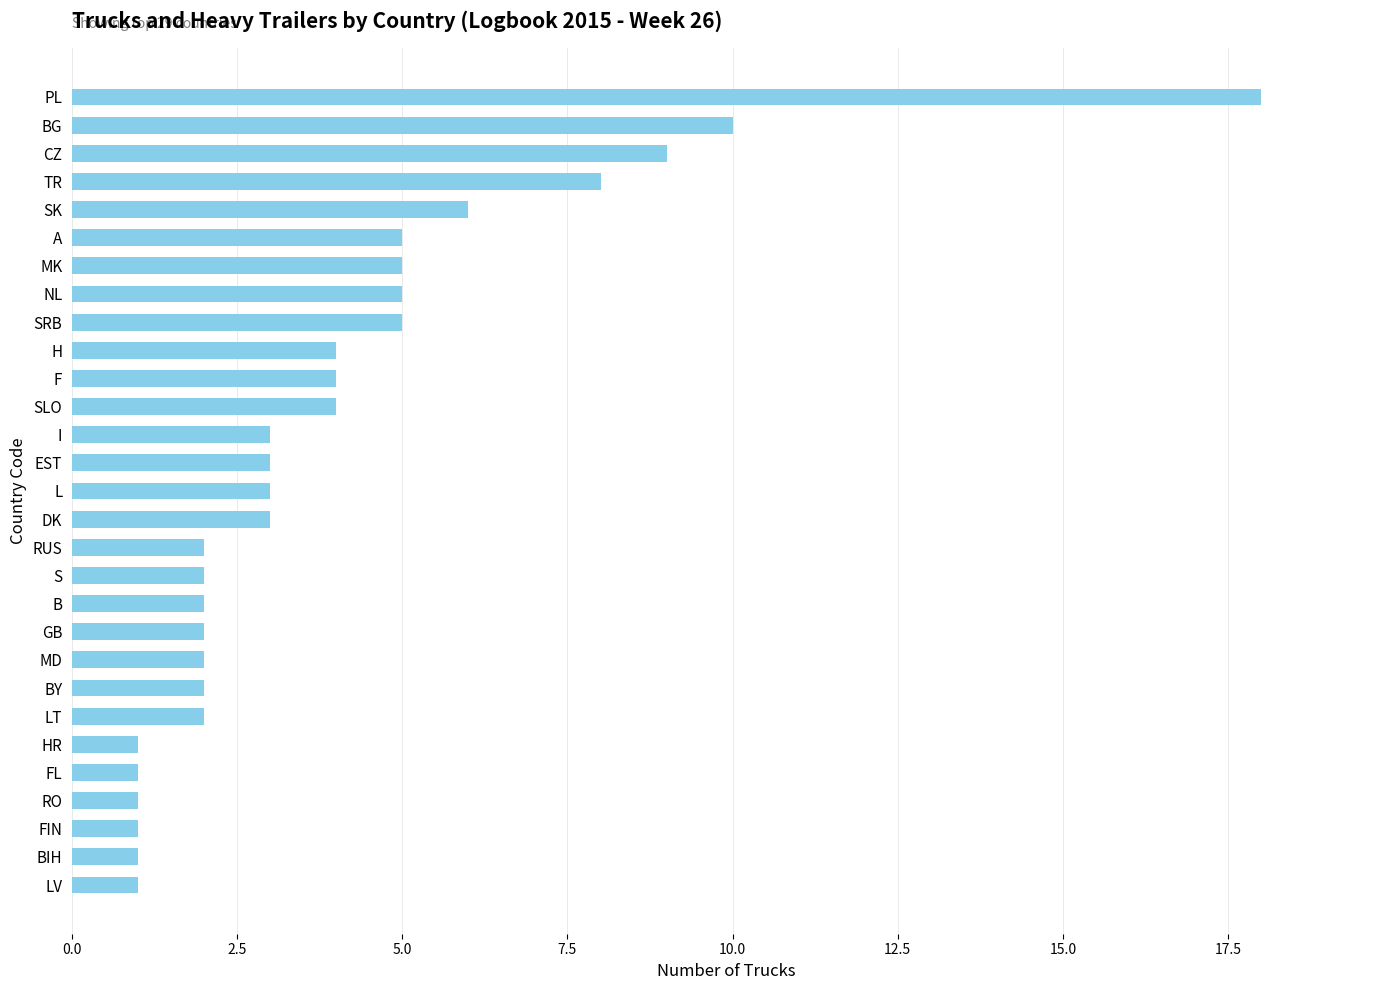

Is it true that the value at DK is 3?

True